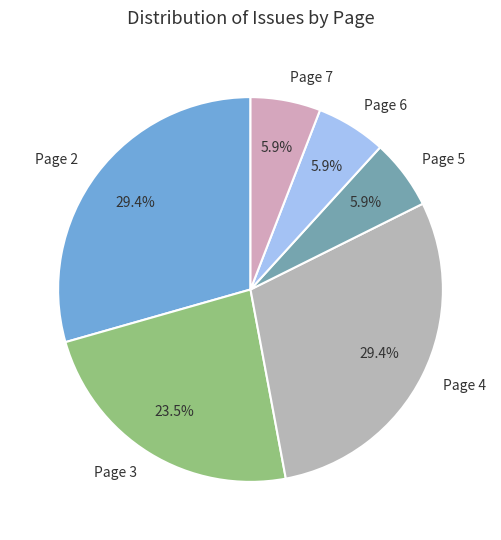

Between Page 3 and Page 5, which is larger?

Page 3